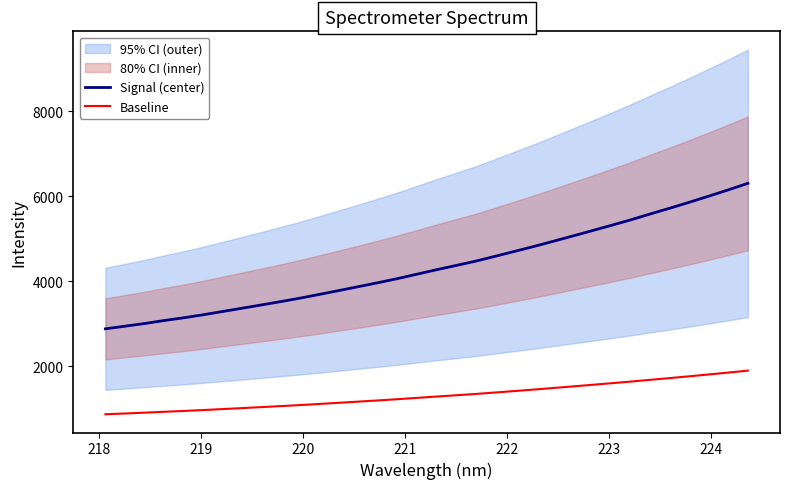

True or false: Baseline and Signal (center) intersect in this chart.

False